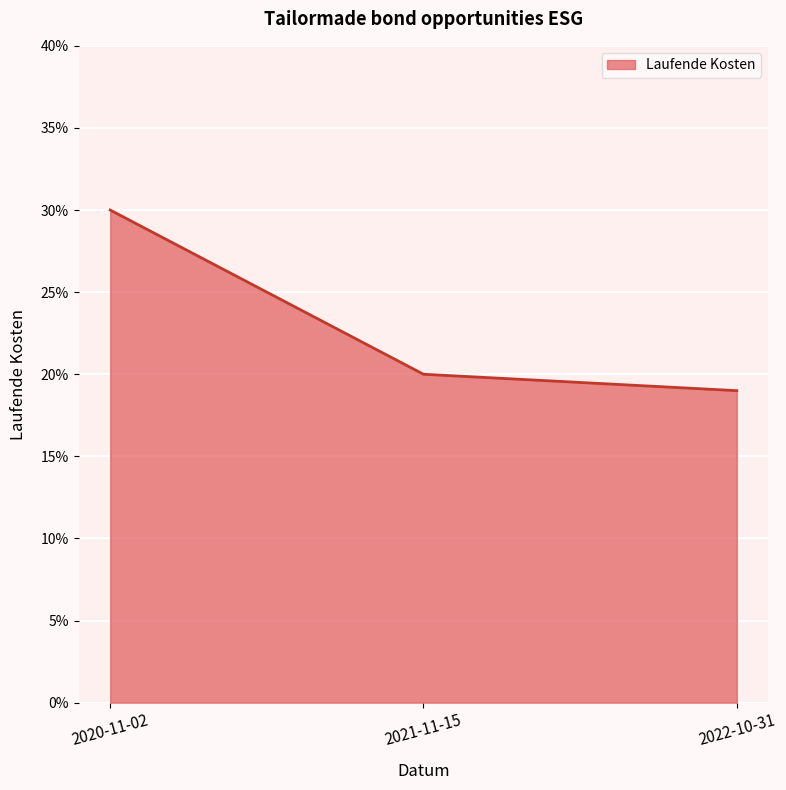

What is the difference between the values at 2021-11-15 and 2020-11-02?

0.1